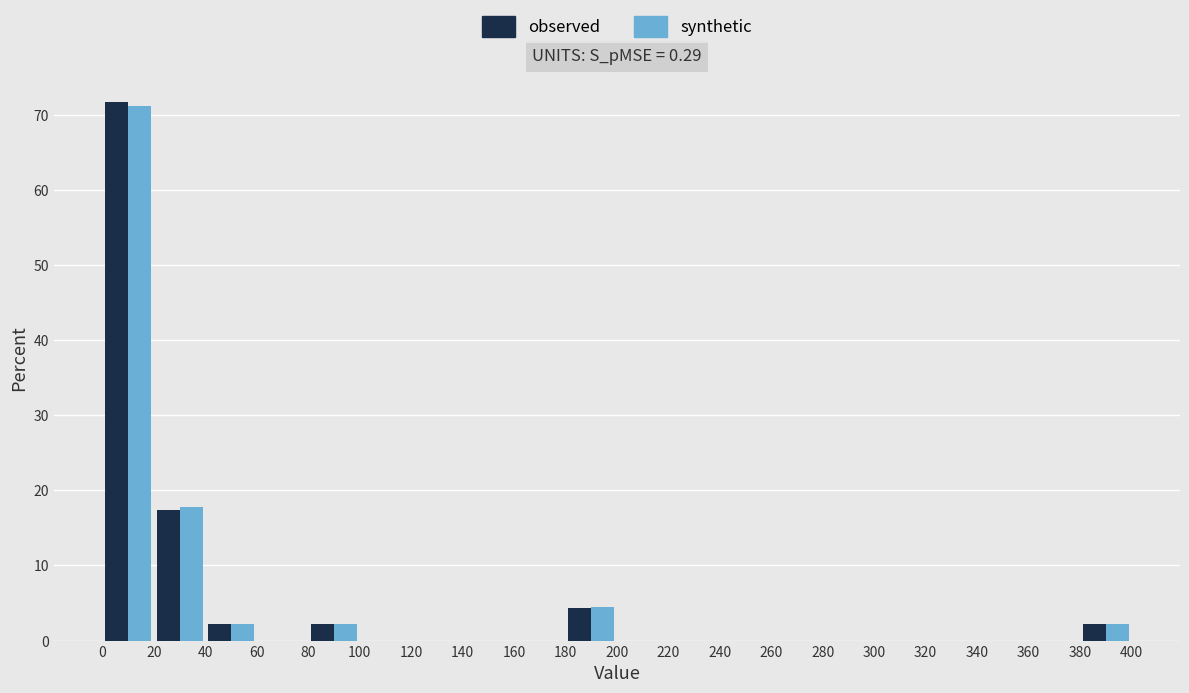

Reading left to right, list every range on the x-axis with the height of the bar of each series over it. The values are not printed on the chart, so give them approximately, as read against the axis.

0 to 20: observed=72	synthetic=71
20 to 40: observed=17	synthetic=18
40 to 60: observed=2	synthetic=2
60 to 80: observed=0	synthetic=0
80 to 100: observed=2	synthetic=2
100 to 120: observed=0	synthetic=0
120 to 140: observed=0	synthetic=0
140 to 160: observed=0	synthetic=0
160 to 180: observed=0	synthetic=0
180 to 200: observed=4	synthetic=4
200 to 220: observed=0	synthetic=0
220 to 240: observed=0	synthetic=0
240 to 260: observed=0	synthetic=0
260 to 280: observed=0	synthetic=0
280 to 300: observed=0	synthetic=0
300 to 320: observed=0	synthetic=0
320 to 340: observed=0	synthetic=0
340 to 360: observed=0	synthetic=0
360 to 380: observed=0	synthetic=0
380 to 400: observed=2	synthetic=2